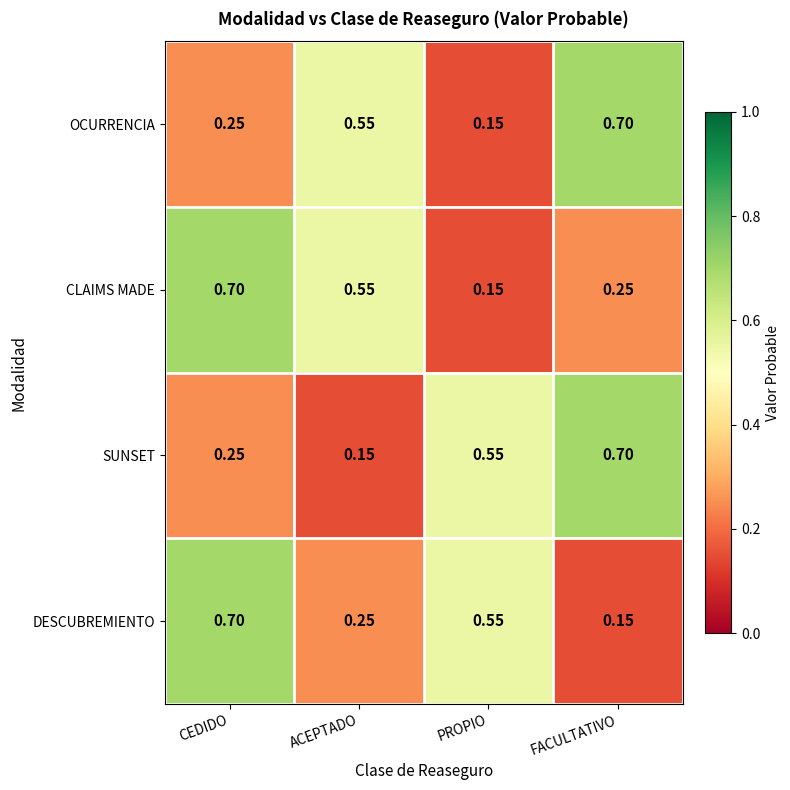

At which label does DESCUBREMIENTO reach its peak?

CEDIDO